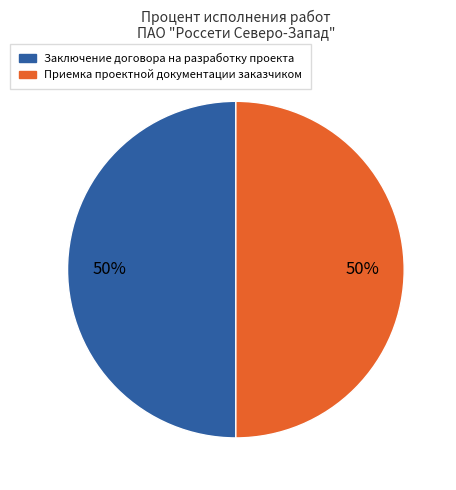

To the nearest percent, what is the combined percentage of Приемка проектной документации заказчиком and Заключение договора на разработку проекта?

100%